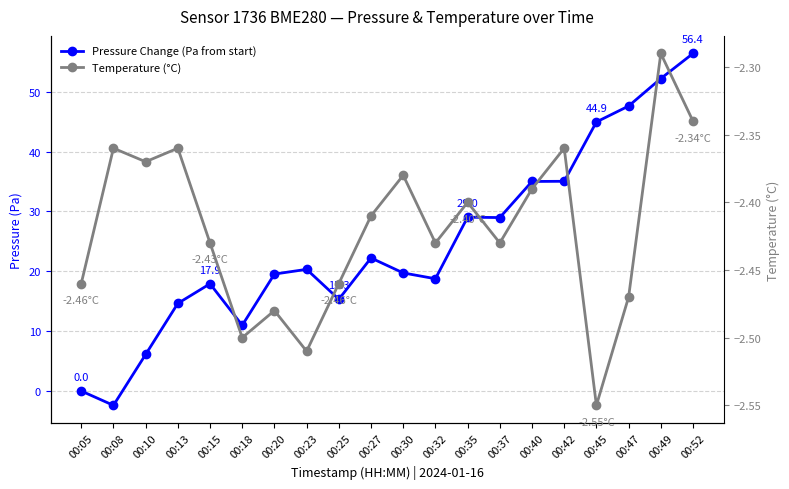

List the series in order of their overall mean, lowest first.

Temperature (°C), Pressure Change (Pa from start)